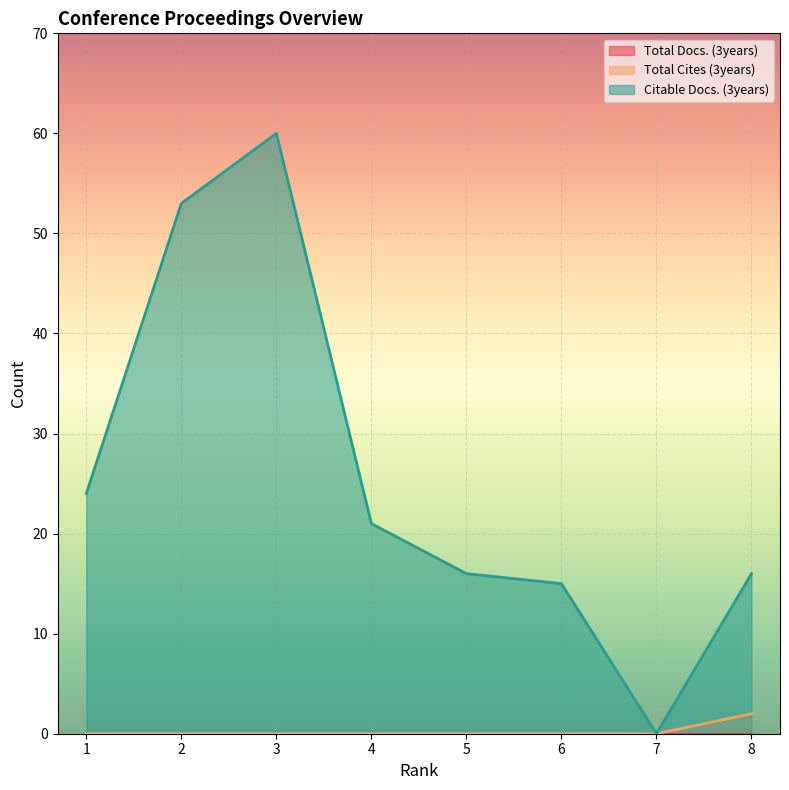

Between 3 and 8, which series saw the biggest shift?

Citable Docs. (3years)